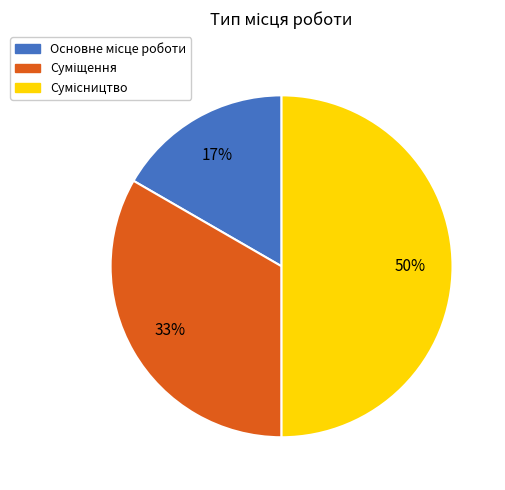

To the nearest percent, what is the difference between the largest and smallest slice percentages?

33%